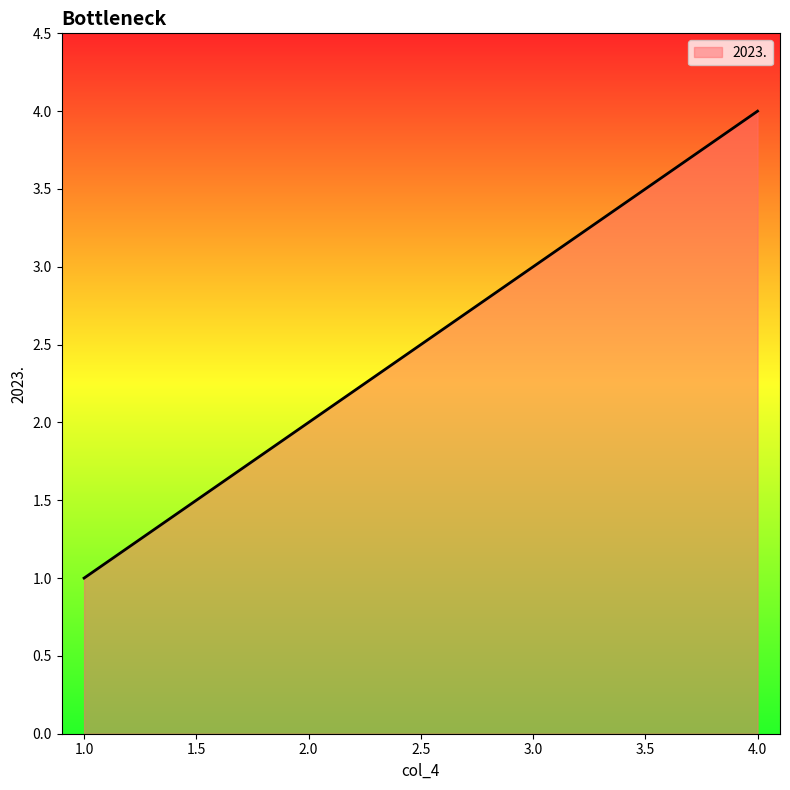

The chart shows a value of 1 at 1.0. True or false?

True